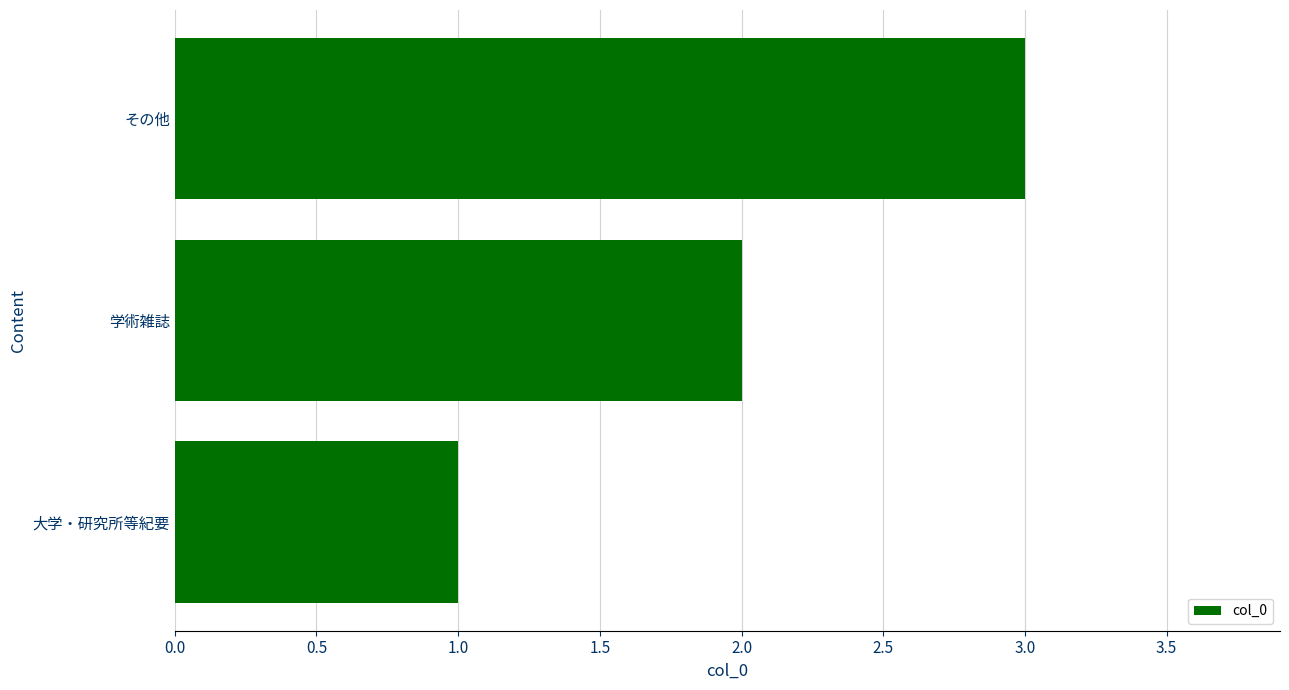

Which category has the lowest value across all series?

大学・研究所等紀要